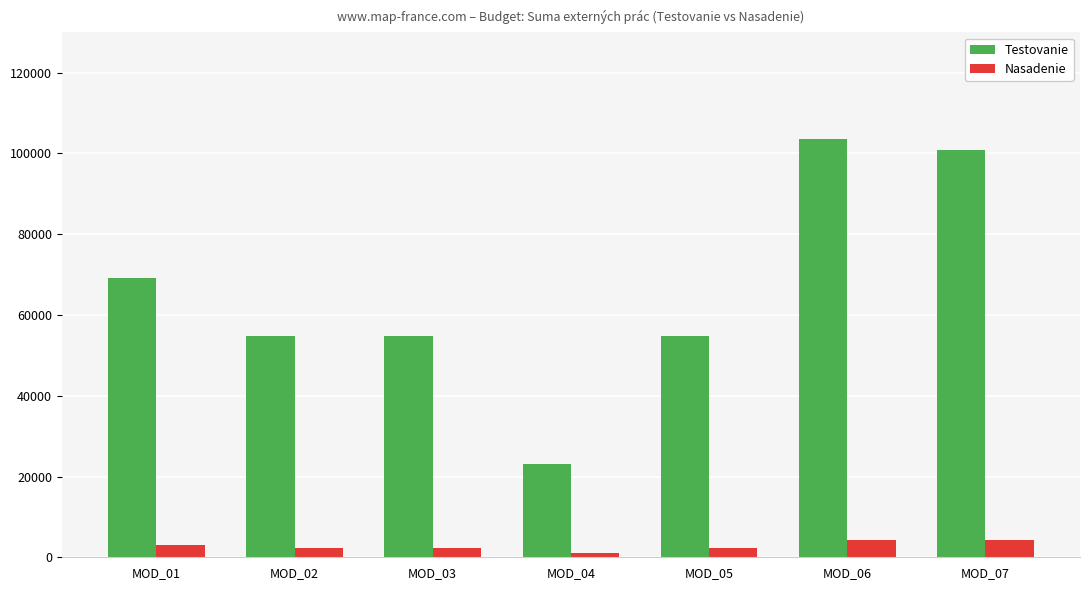

What is the difference between the maximum and minimum values in the Testovanie series?

80631.5